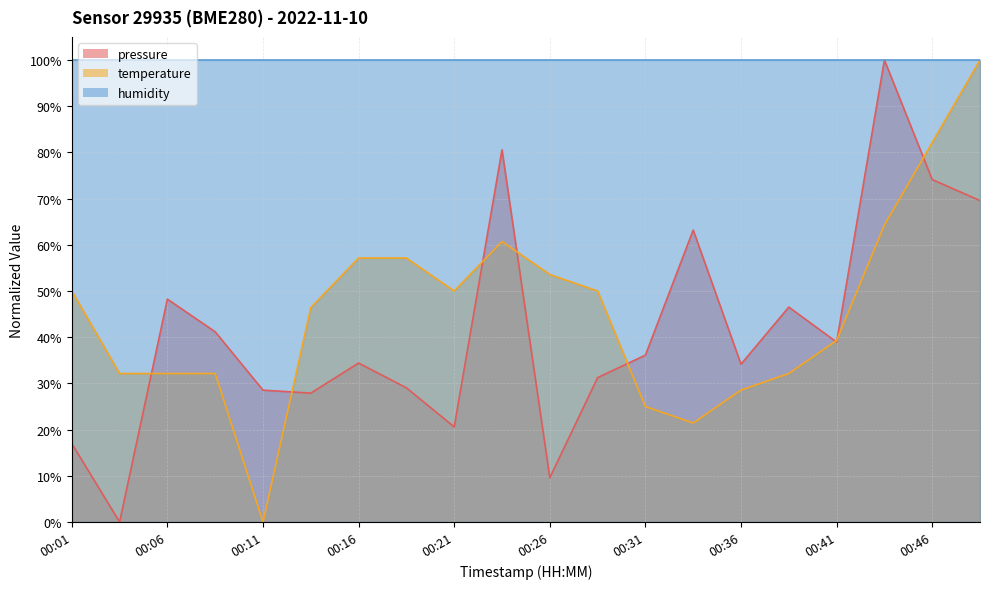

At which label is temperature closest to 50?

00:01